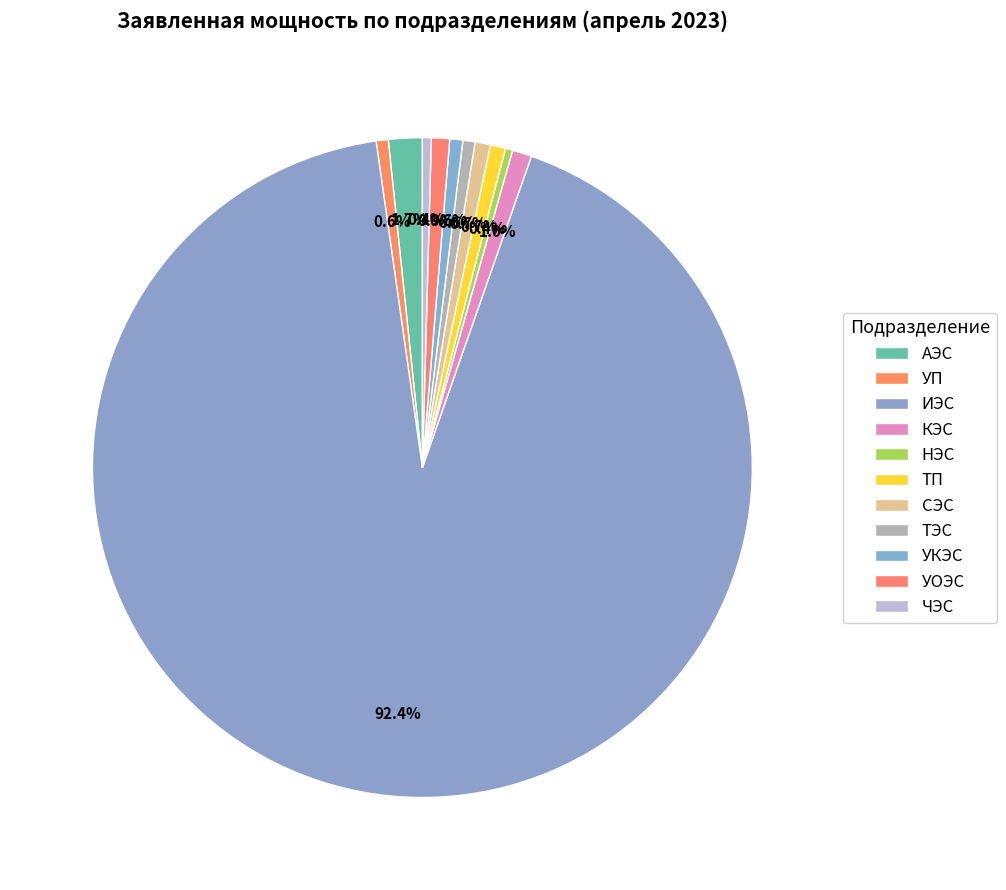

What percentage is the КЭС slice, to the nearest percent?

1%